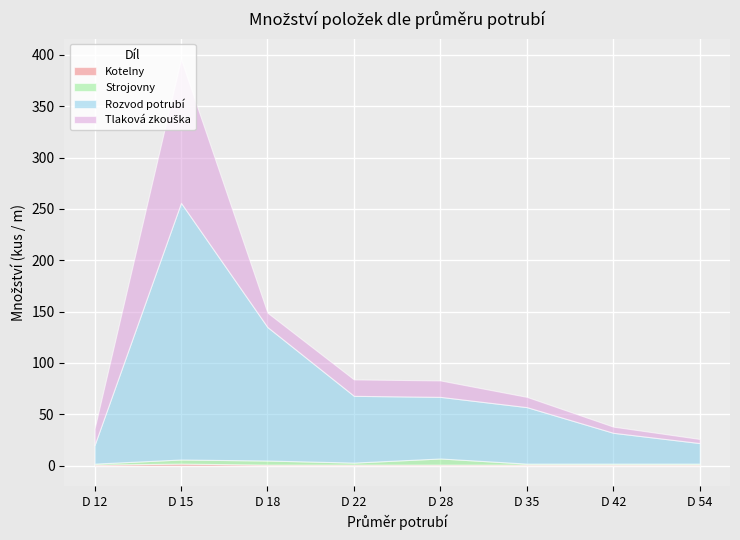

How many data points does each series have?

8